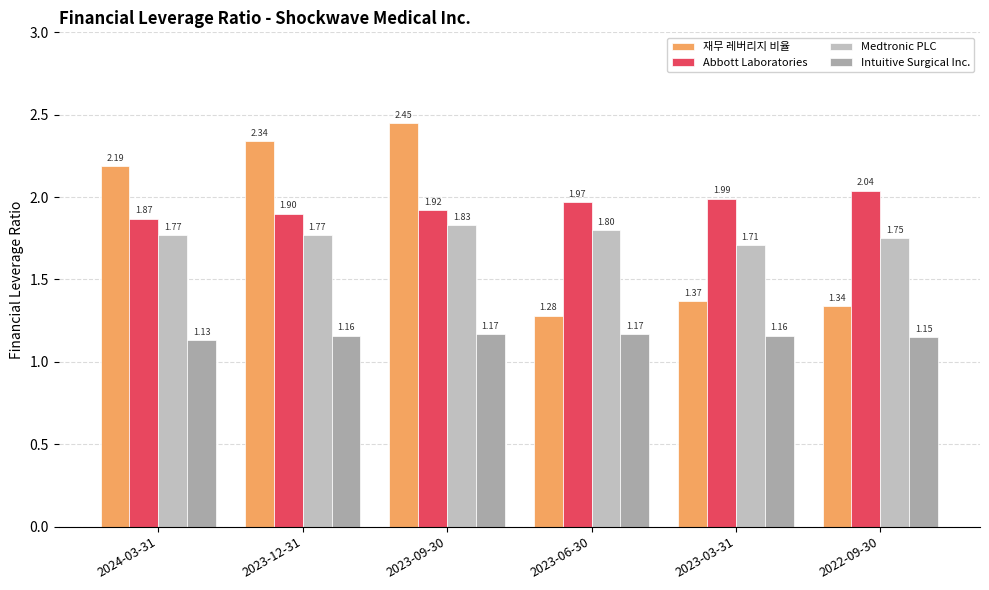

What is the label of the 2nd bar from the right?

2023-03-31